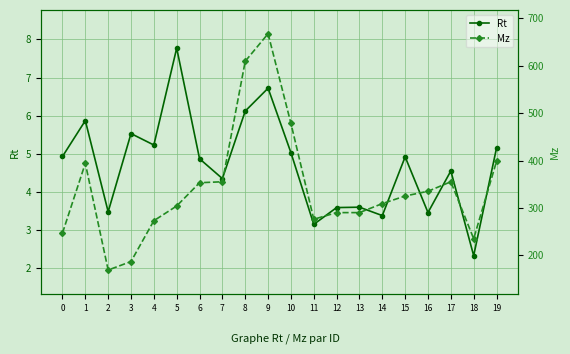

What is the value of the Mz point at the 9th from the left?

609.3